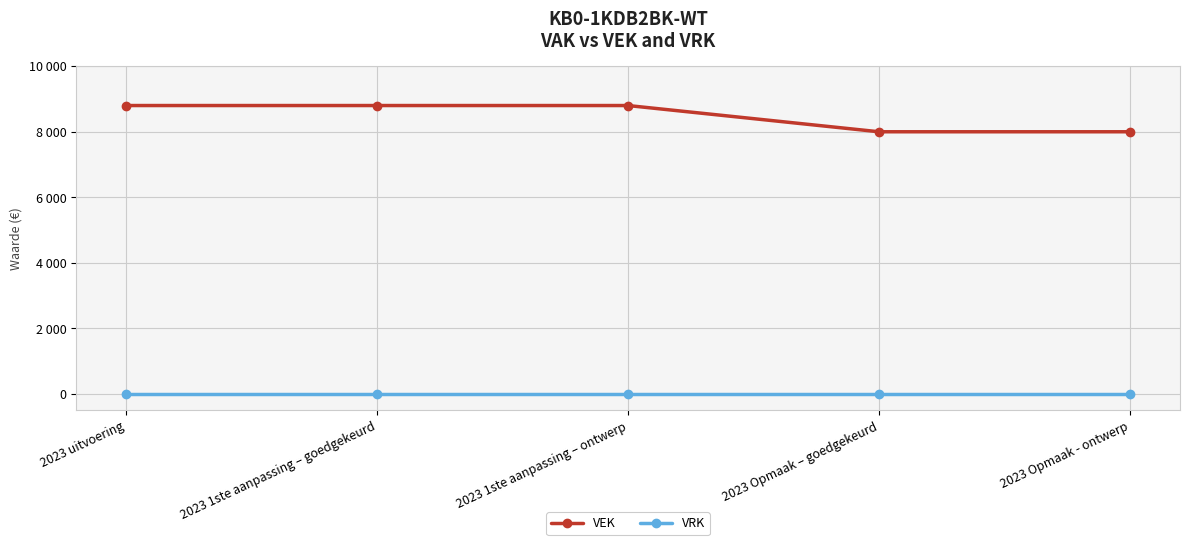

True or false: VEK and VRK intersect in this chart.

False